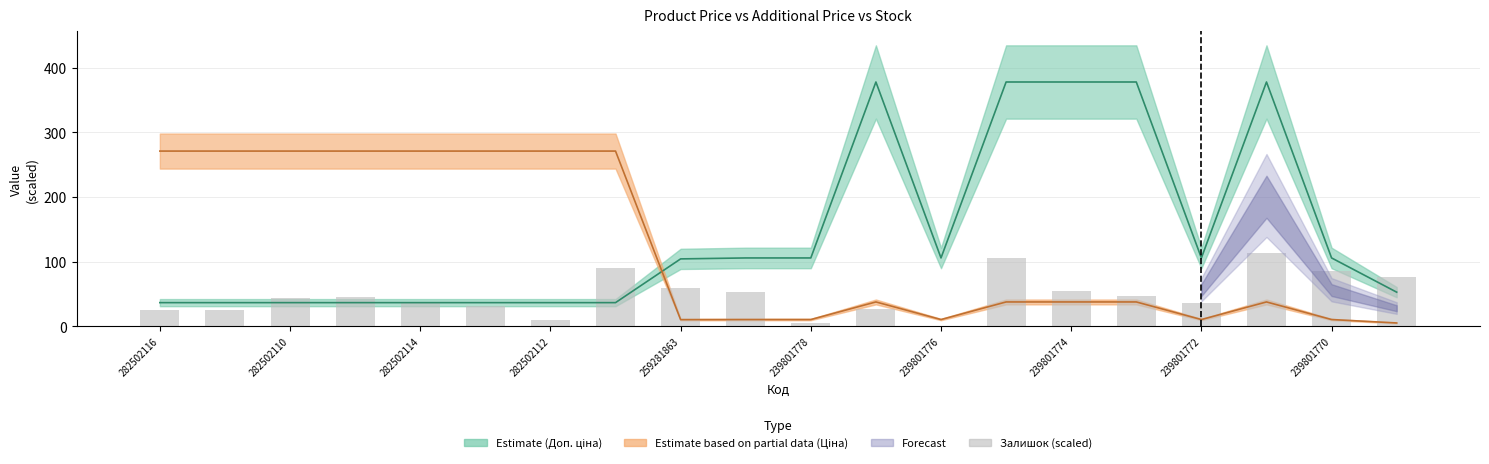

Between 13 and 282502112, which is larger?

13